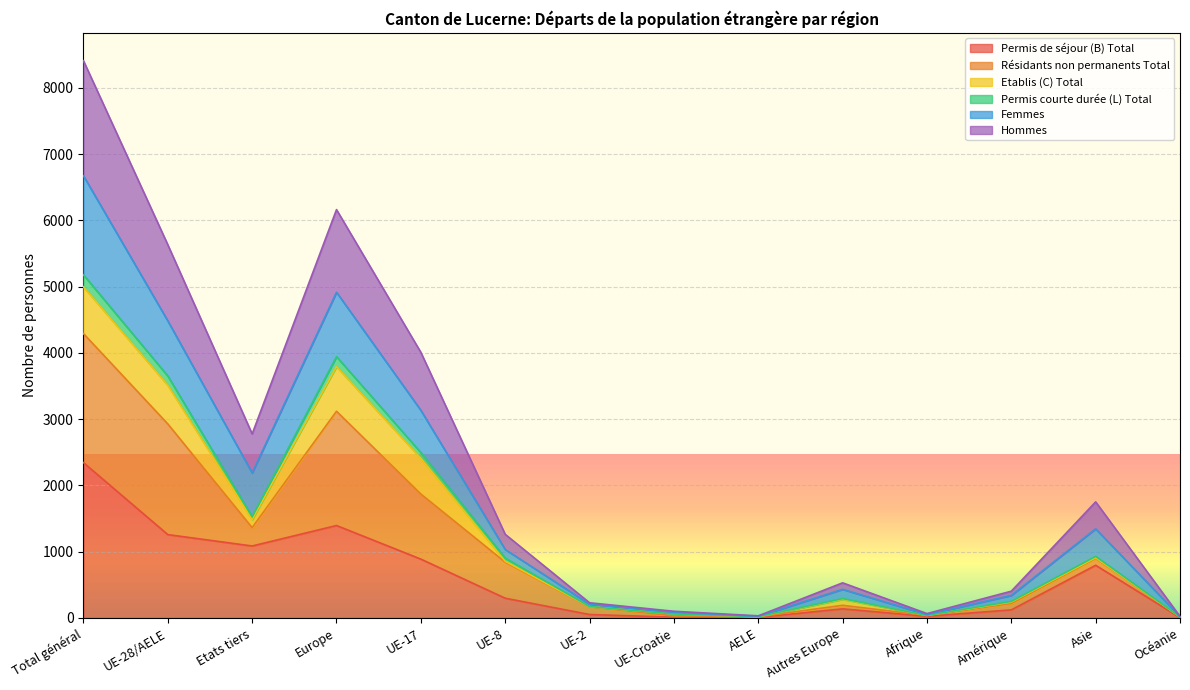

Is the value of Permis de séjour (B) Total at Asie greater than the value of Permis courte durée (L) Total at UE-17?

No